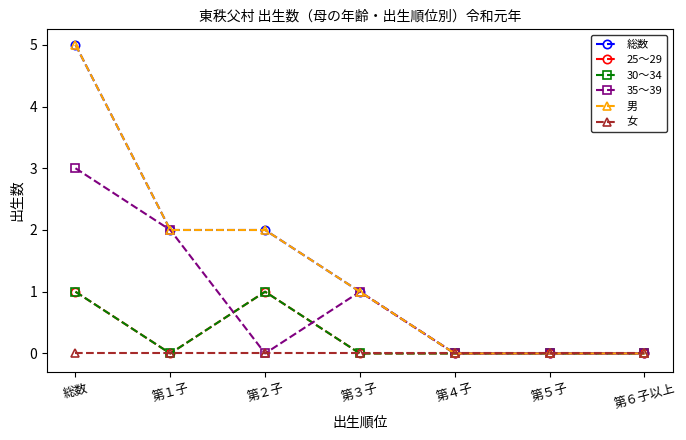

At 第２子, list the series in order from smallest to largest.

35～39, 女, 25～29, 30～34, 総数, 男